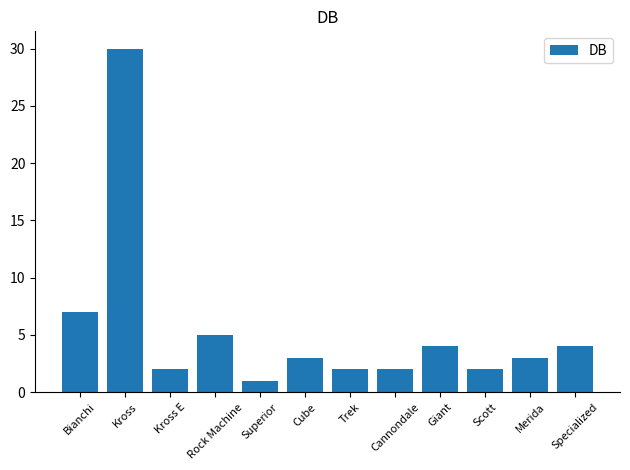

What is the minimum value shown in the chart?

1